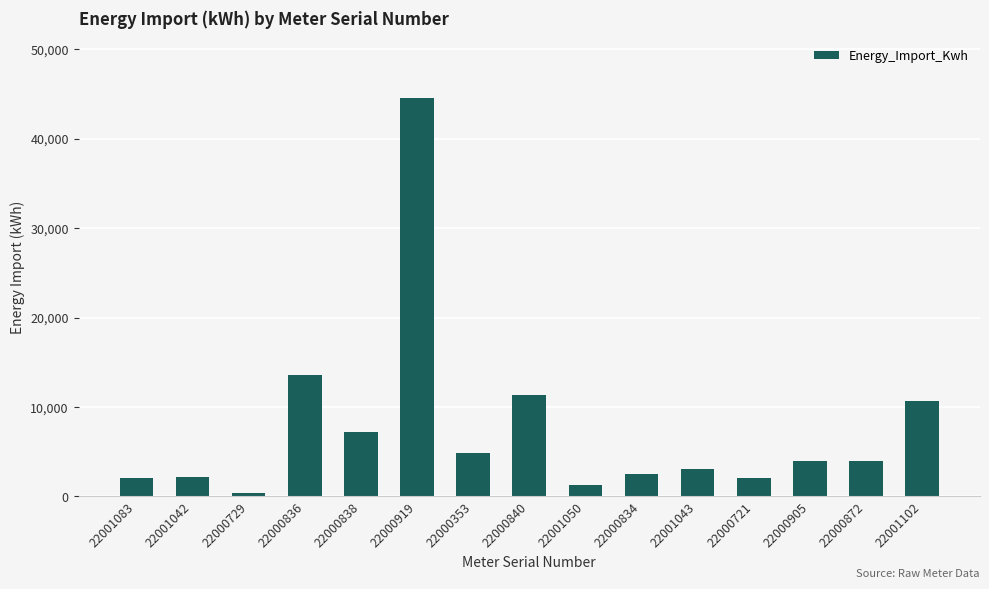

The chart shows a value of 2540.5 at 22000834. True or false?

True